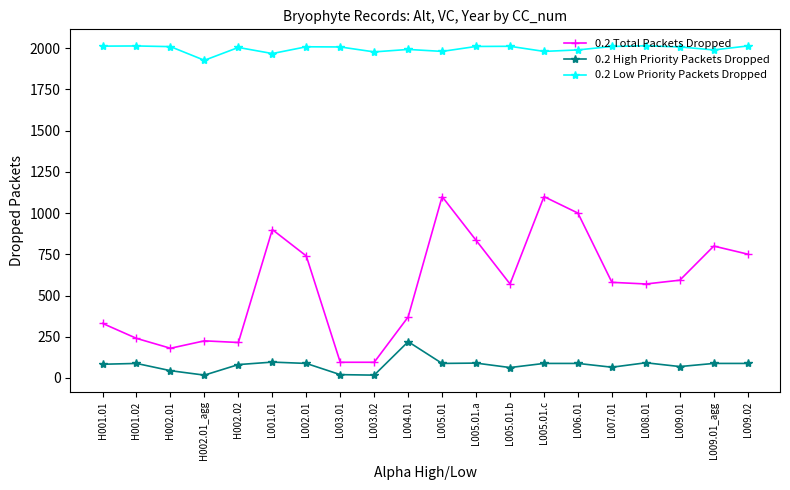

At how many categories does at least one series exceed 1154?

20